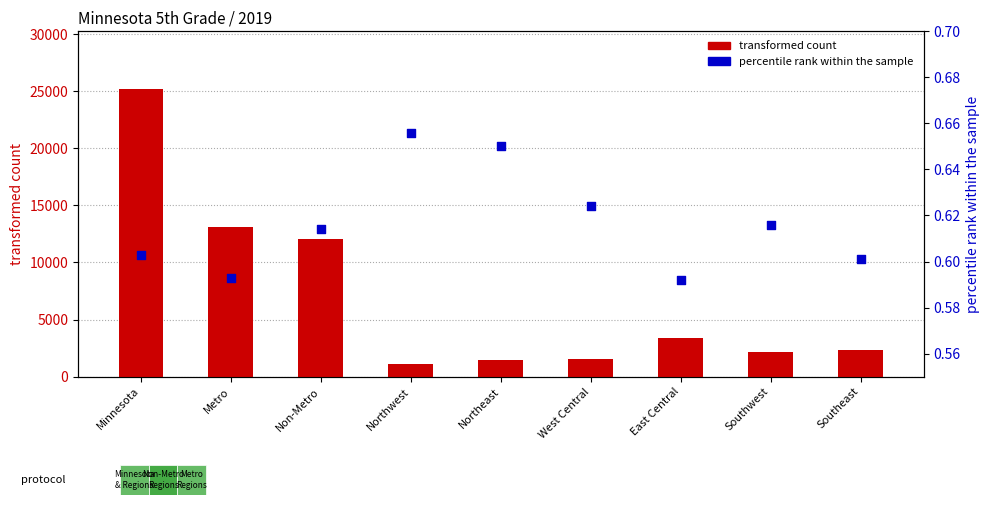

What are all the series names shown in the legend?

transformed count, percentile rank within the sample